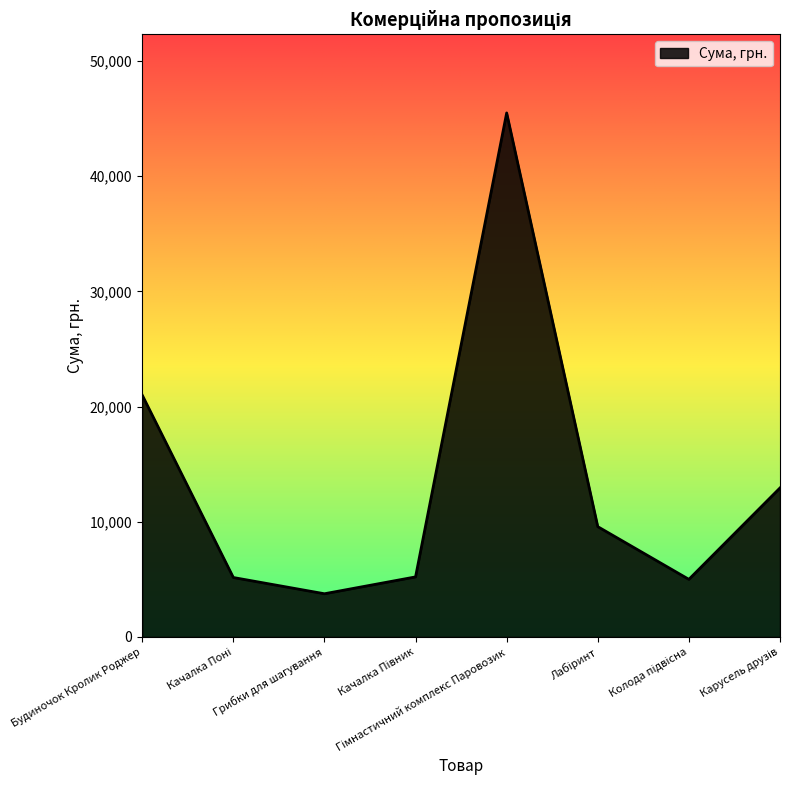

What is the sum of all values?

108136